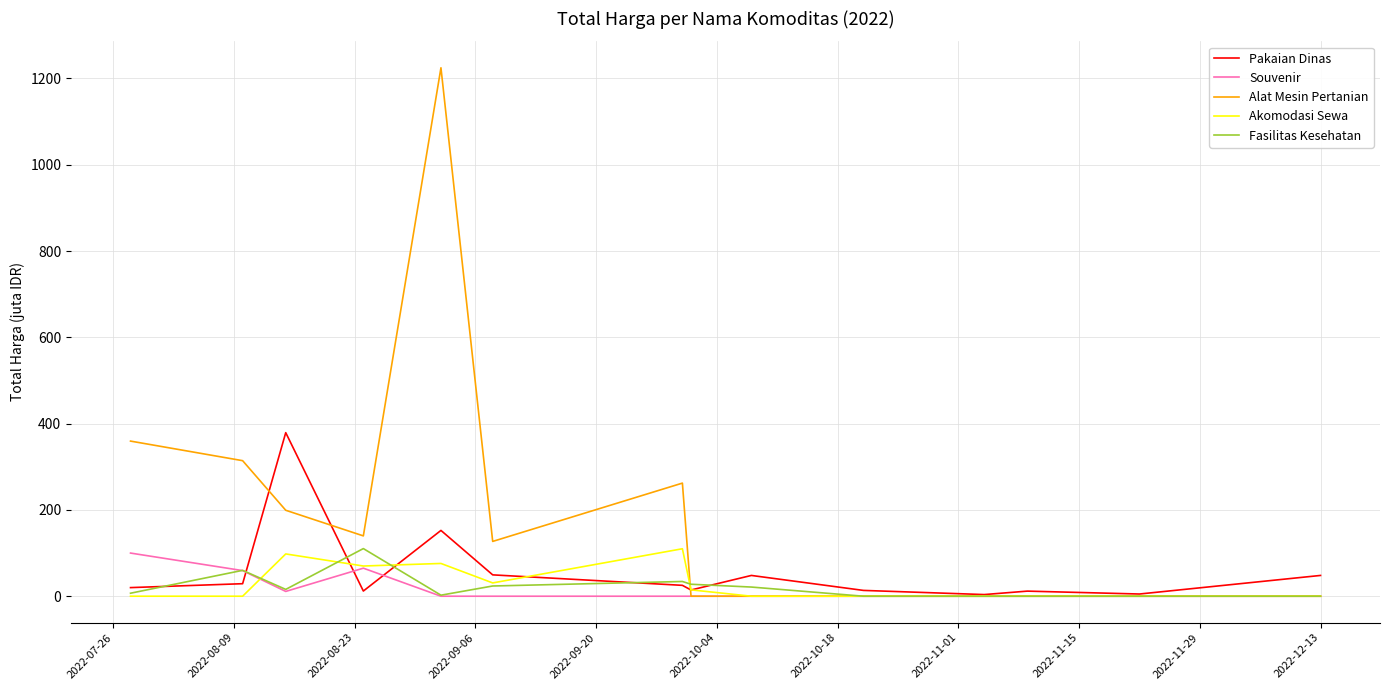

What is the greatest value displayed?

1224.7